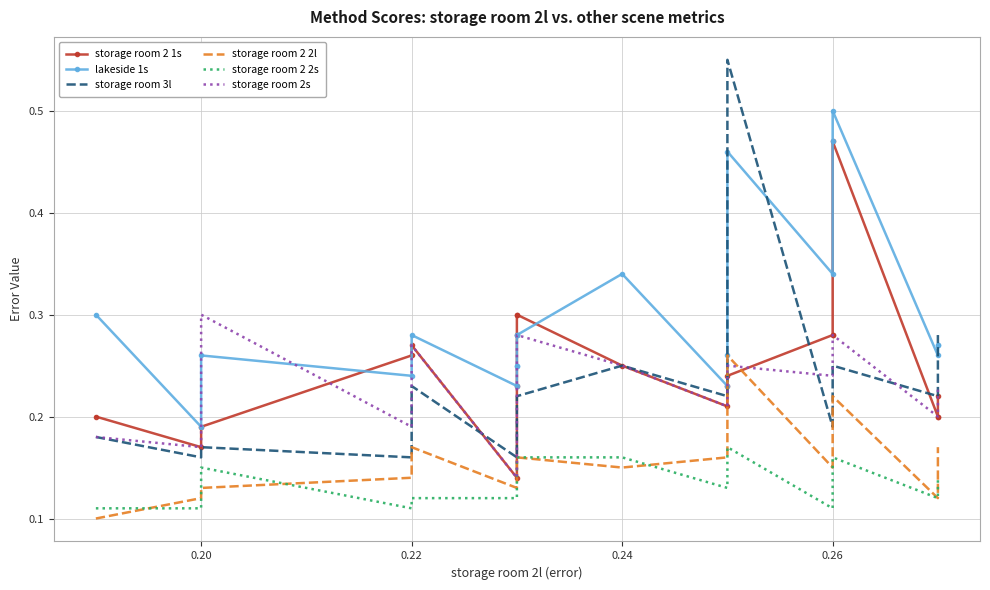

In storage room 2 2s, how many points are higher than both neighbors (excluding endpoints)?

3